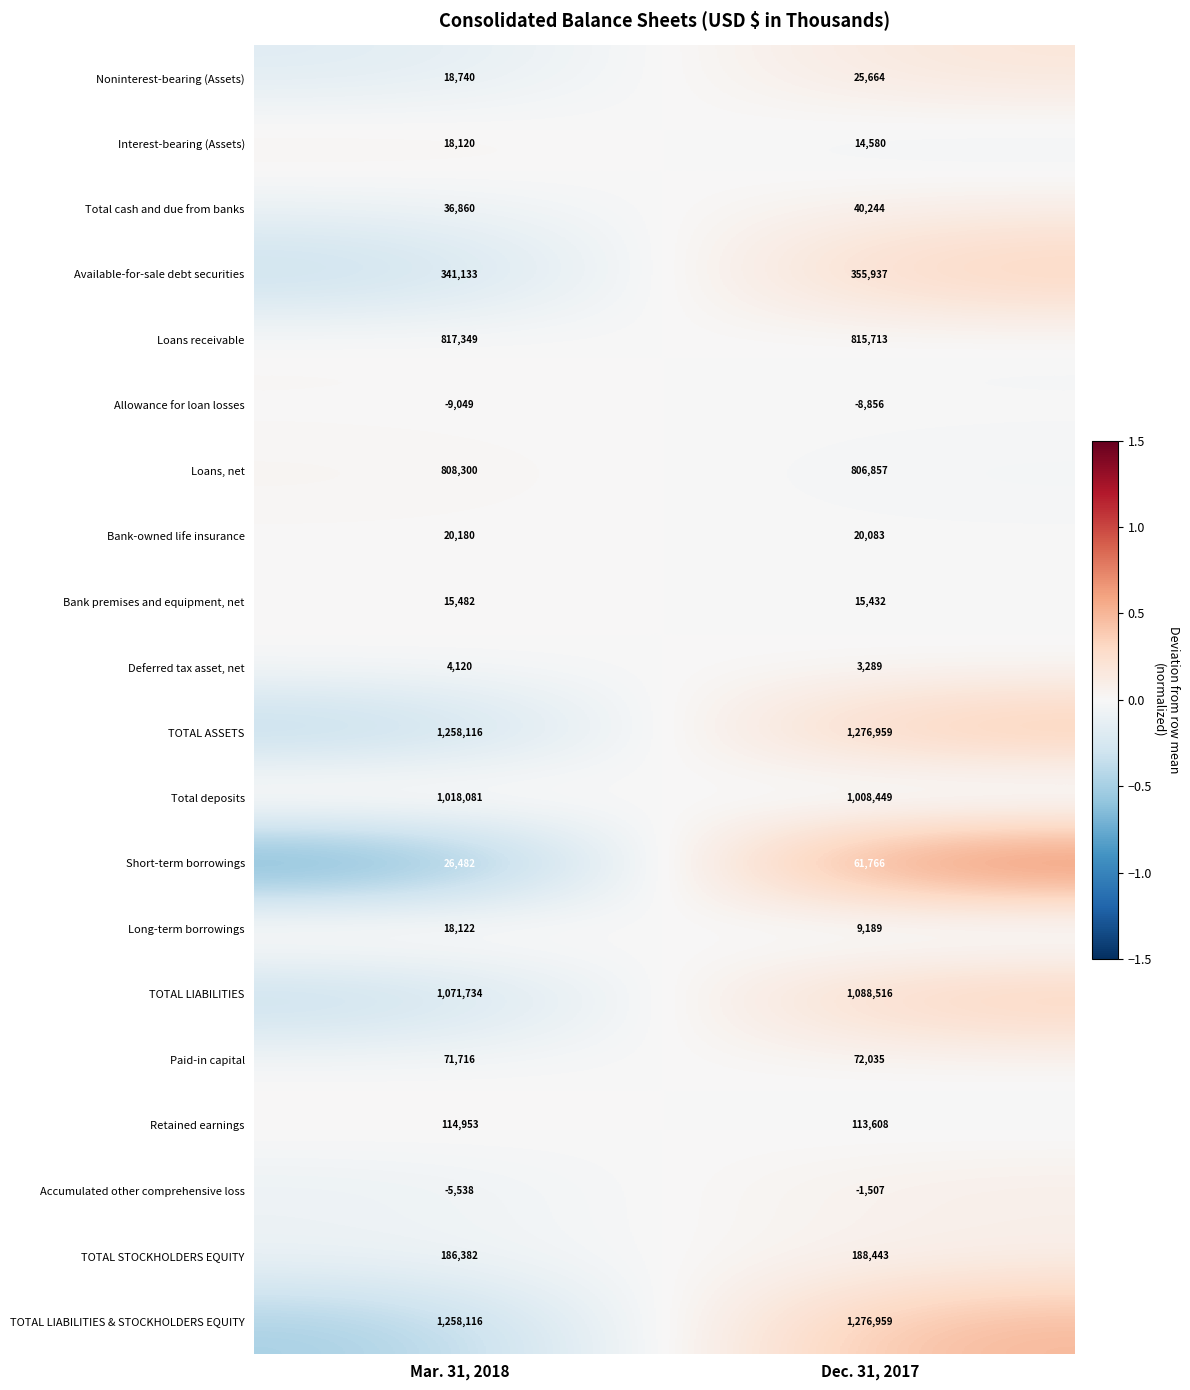

How many values in the Noninterest-bearing (Assets) series are below 25664?

1